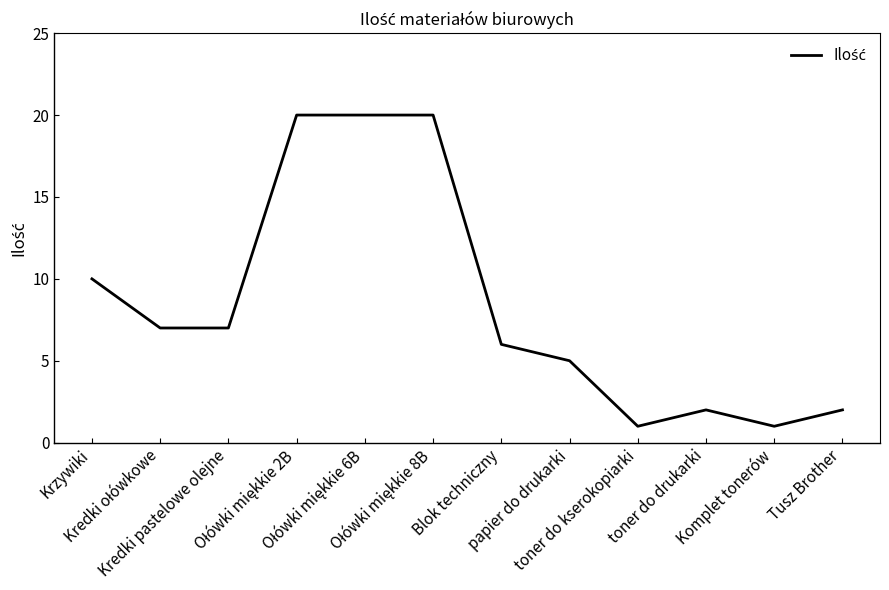

What is the difference between the maximum and minimum values?

19